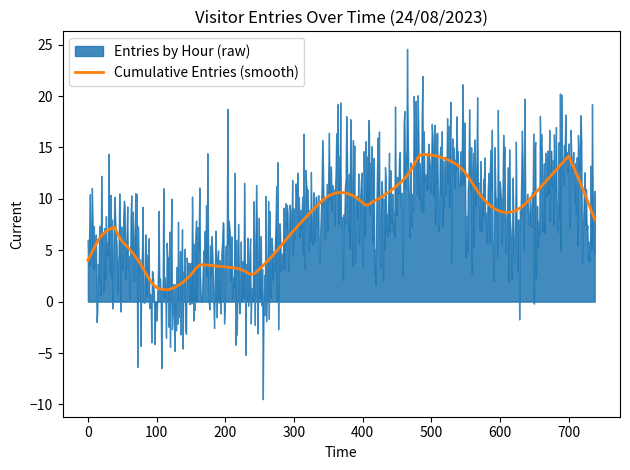

What is the minimum value for Cumulative Entries (smooth)?

1.2